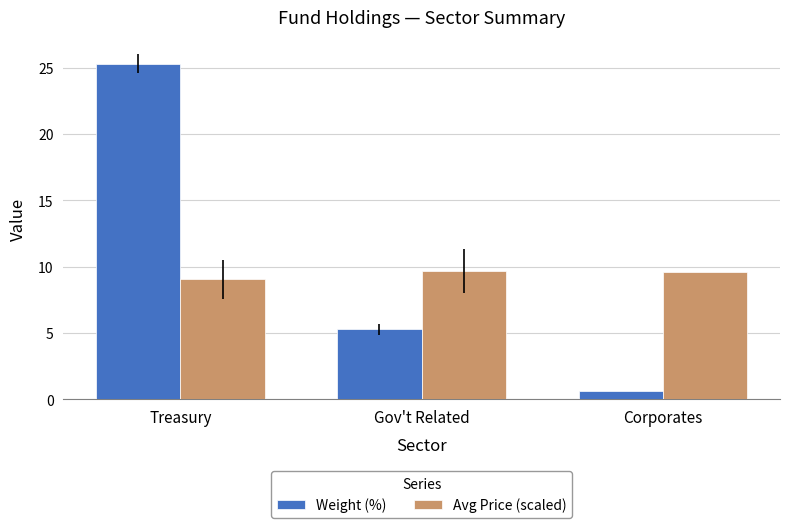

Count the number of categories in the chart.

3